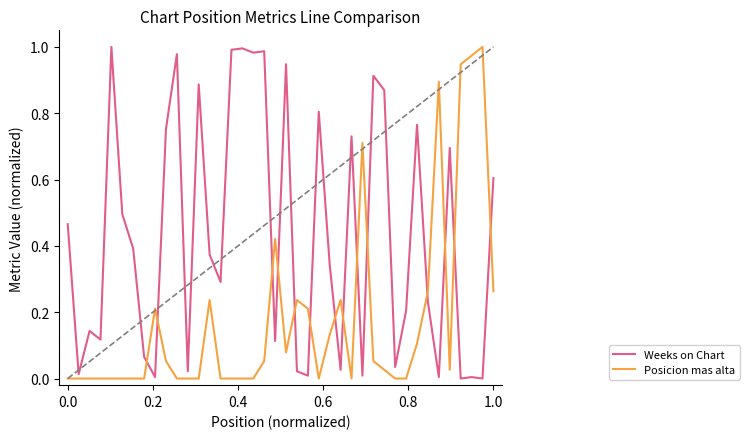

At how many categories does at least one series exceed 0?

40